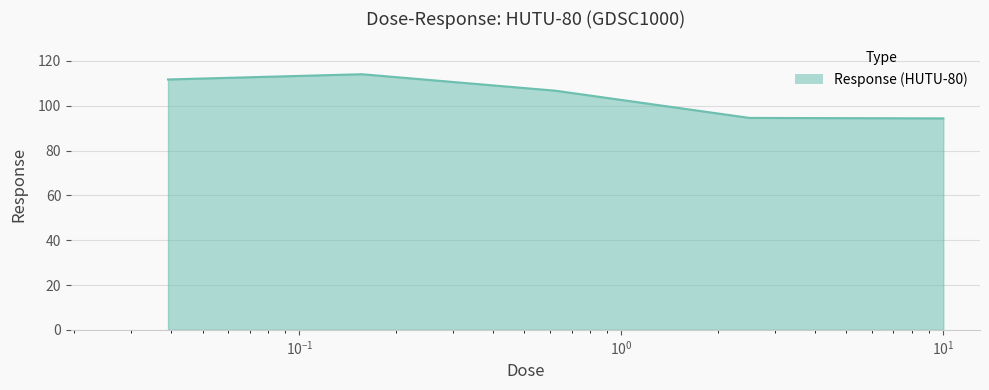

True or false: there are more than 1 points higher than both neighbors.

False